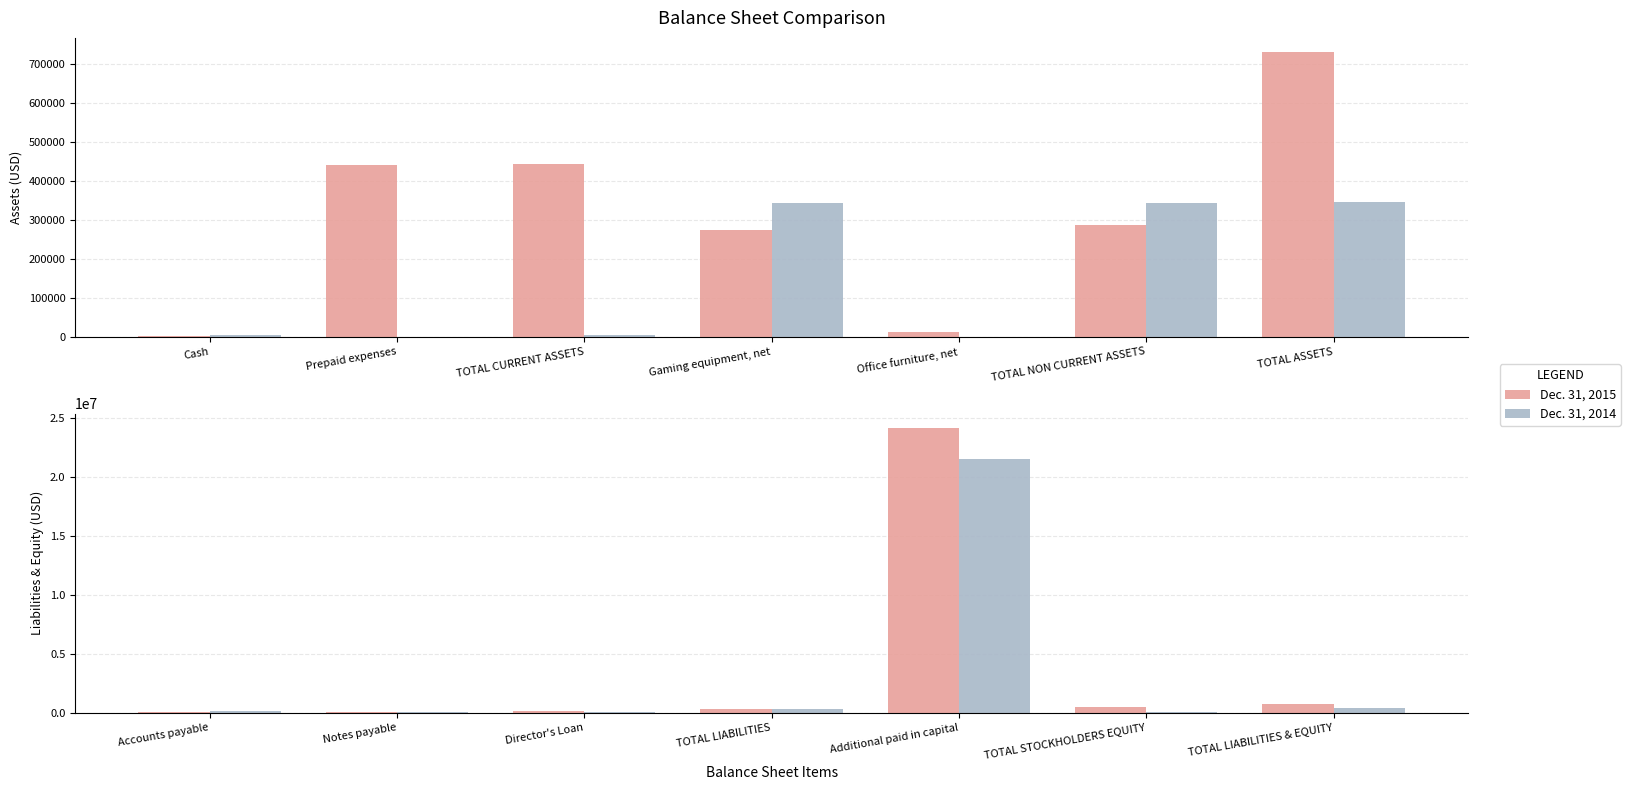

The value of Dec. 31, 2015 at Accounts payable is 20062. True or false?

False